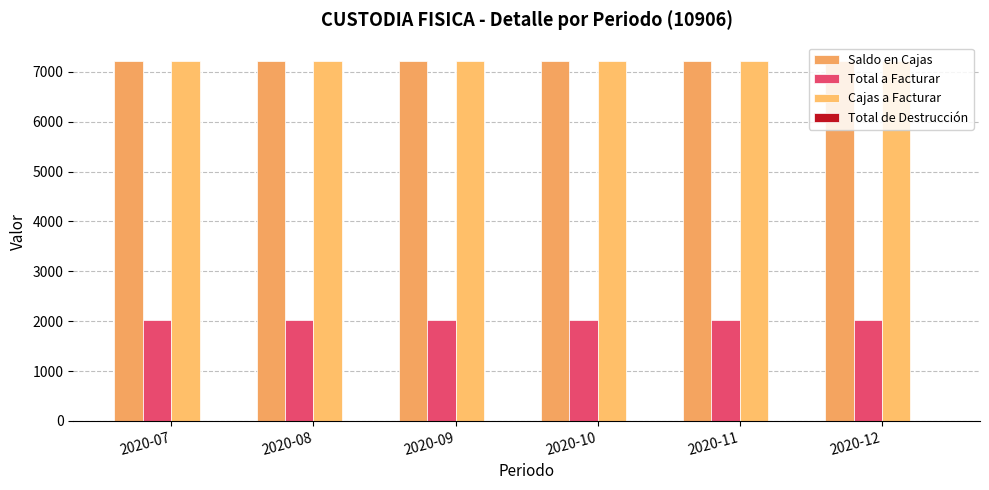

What is the greatest value displayed?

7223.0